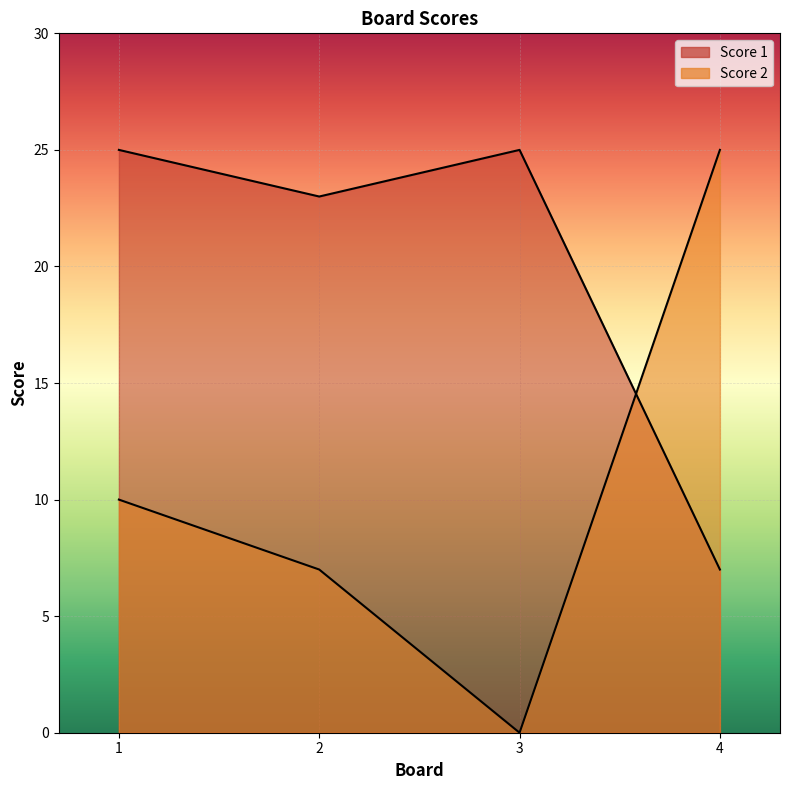

What is the spread (max minus min) of values at 3?

25